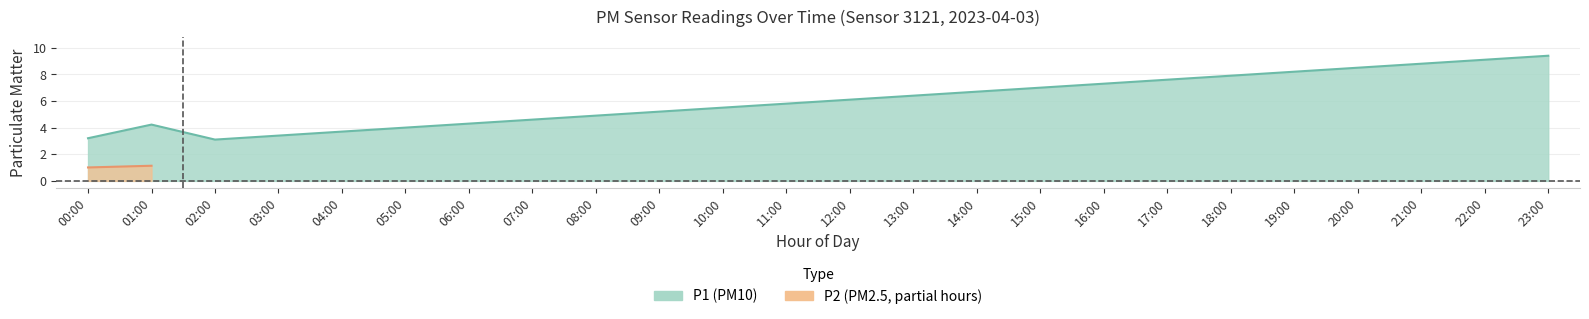

At how many categories does at least one series exceed 1?

24